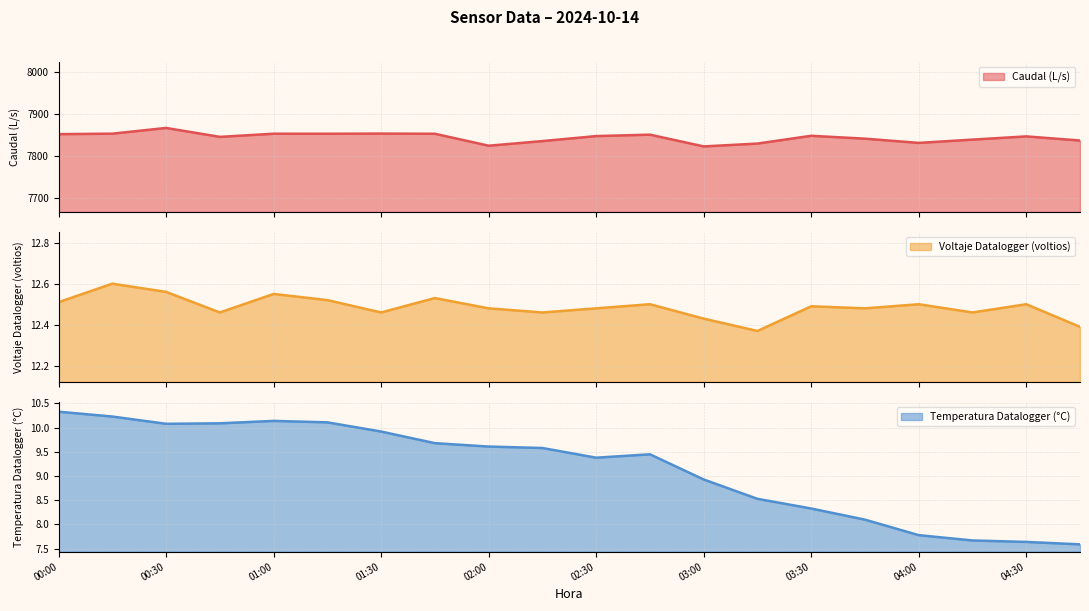

What is the maximum value for Temperatura Datalogger (°C)?

10.3